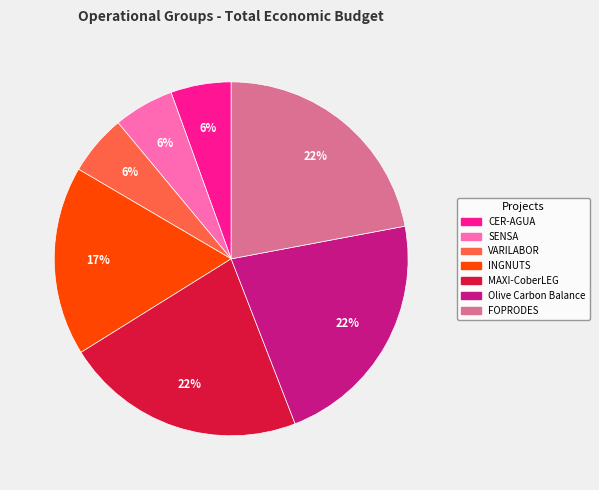

Do SENSA and MAXI-CoberLEG together represent more than half of the pie?

No